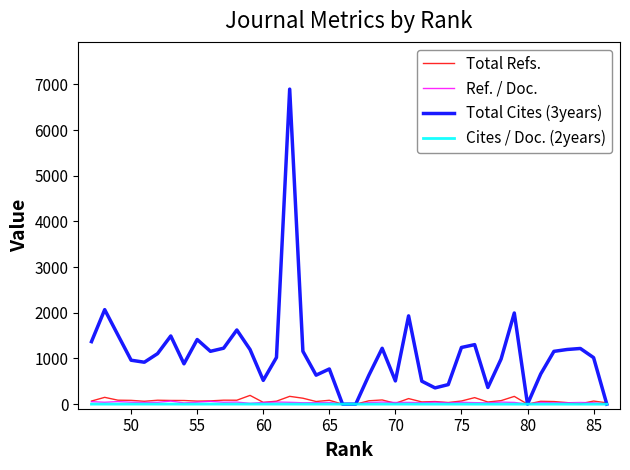

List the series in order of their peak value, lowest first.

Cites / Doc. (2years), Ref. / Doc., Total Refs., Total Cites (3years)